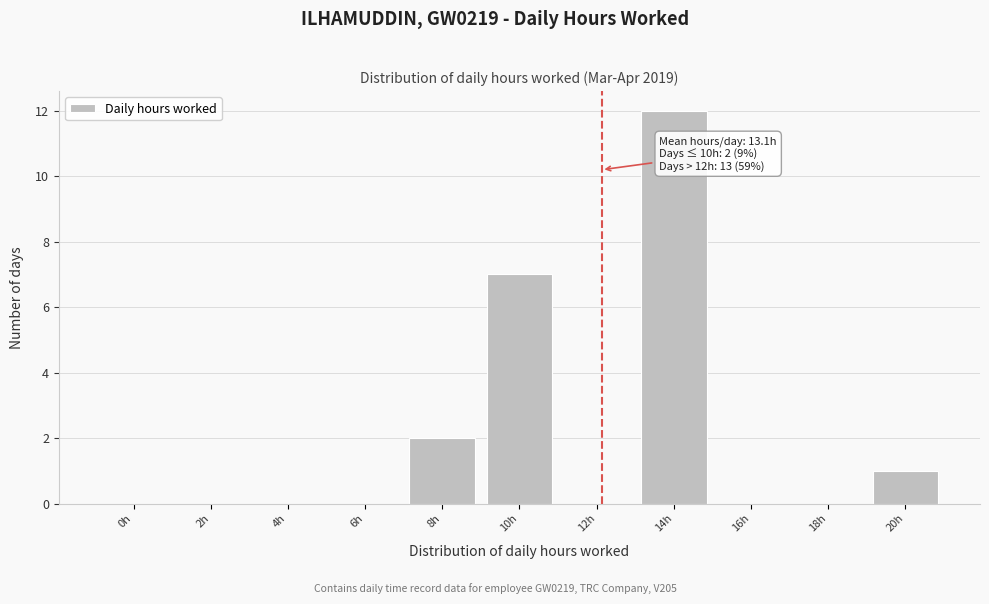

Reading right to left, list all the values displayed in this chart.

20h=1	18h=0	16h=0	14h=12	12h=0	10h=7	8h=2	6h=0	4h=0	2h=0	0h=0